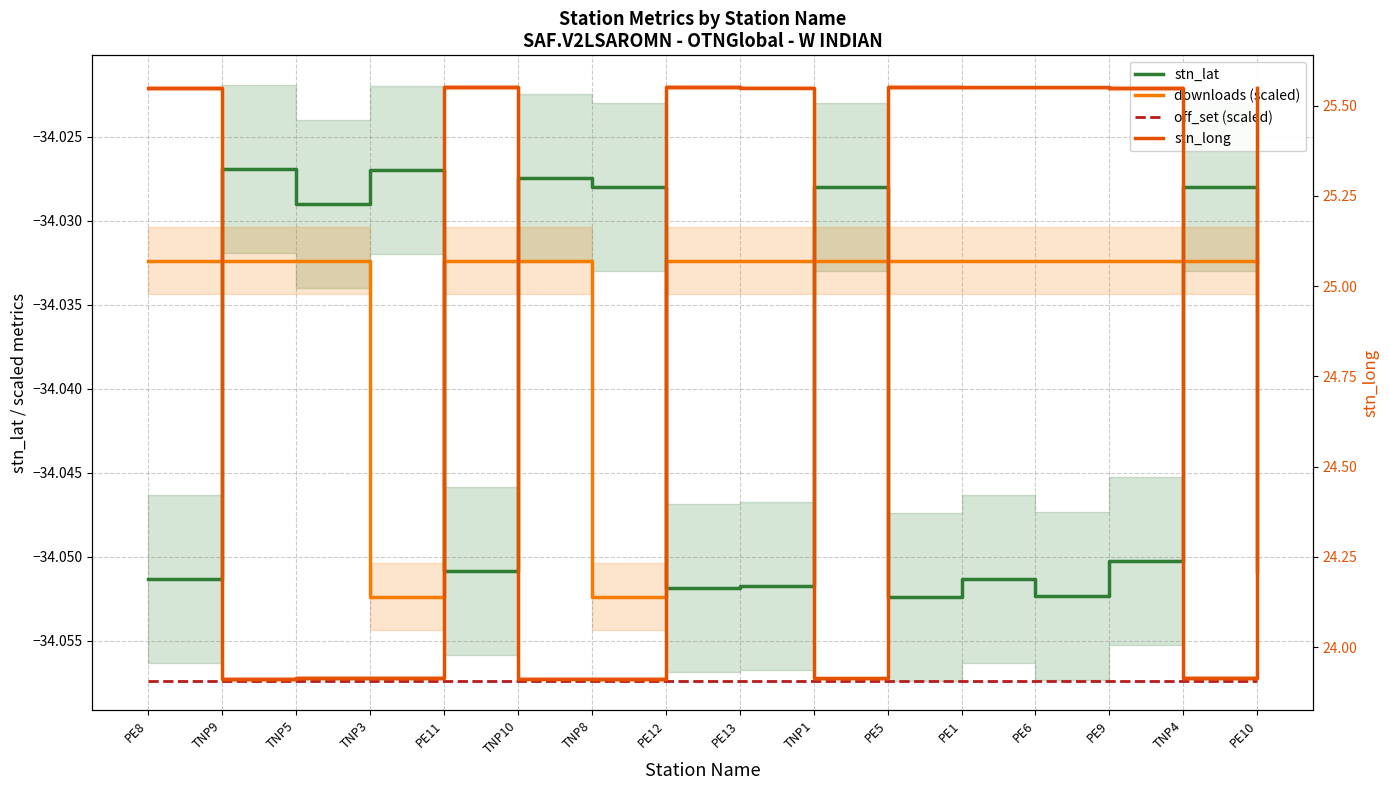

Reading left to right, transcribe all the data shown in this chart.

stn_lat: PE8=-34.1	TNP9=-34.0	TNP5=-34.0	TNP3=-34.0	PE11=-34.1	TNP10=-34.0	TNP8=-34.0	PE12=-34.1	PE13=-34.1	TNP1=-34.0	PE5=-34.1	PE1=-34.1	PE6=-34.1	PE9=-34.1	TNP4=-34.0	PE10=-34.1
downloads (scaled): PE8=-34.0	TNP9=-34.0	TNP5=-34.0	TNP3=-34.1	PE11=-34.0	TNP10=-34.0	TNP8=-34.1	PE12=-34.0	PE13=-34.0	TNP1=-34.0	PE5=-34.0	PE1=-34.0	PE6=-34.0	PE9=-34.0	TNP4=-34.0	PE10=-34.0
off_set (scaled): PE8=-34.1	TNP9=-34.1	TNP5=-34.1	TNP3=-34.1	PE11=-34.1	TNP10=-34.1	TNP8=-34.1	PE12=-34.1	PE13=-34.1	TNP1=-34.1	PE5=-34.1	PE1=-34.1	PE6=-34.1	PE9=-34.1	TNP4=-34.1	PE10=-34.1
stn_long: PE8=25.5	TNP9=23.9	TNP5=23.9	TNP3=23.9	PE11=25.6	TNP10=23.9	TNP8=23.9	PE12=25.6	PE13=25.5	TNP1=23.9	PE5=25.6	PE1=25.6	PE6=25.6	PE9=25.5	TNP4=23.9	PE10=25.5